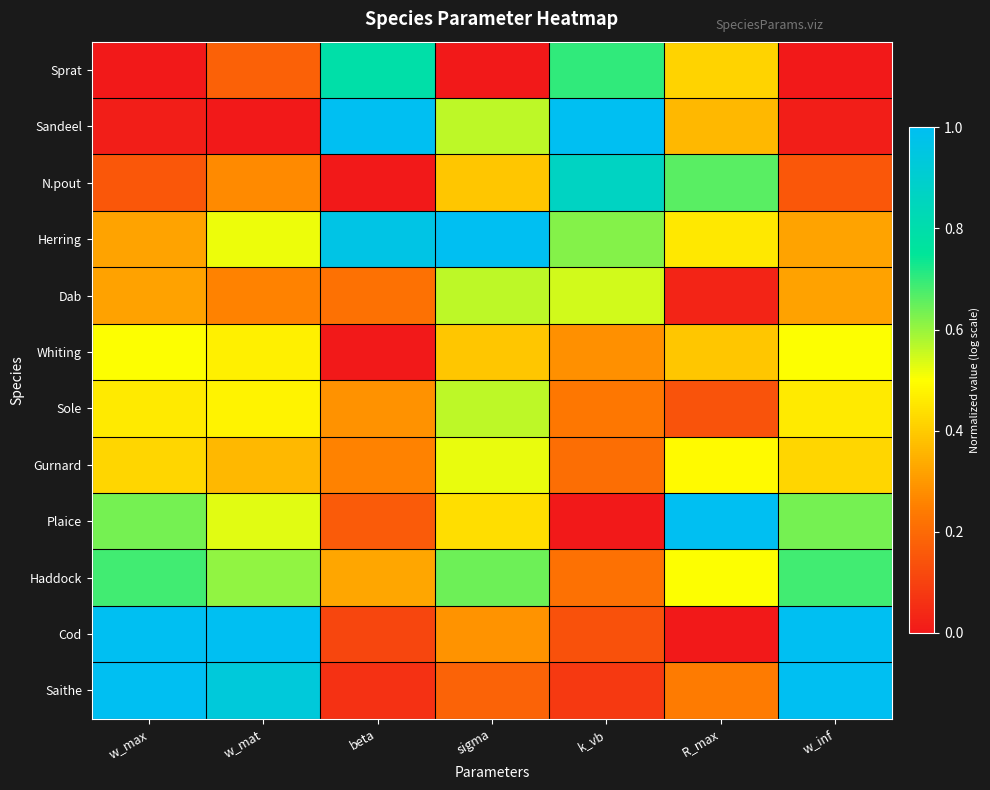

Rank the series at w_max from highest to lowest value.

Cod, Saithe, Haddock, Plaice, Whiting, Sole, Gurnard, Herring, Dab, N.pout, Sandeel, Sprat